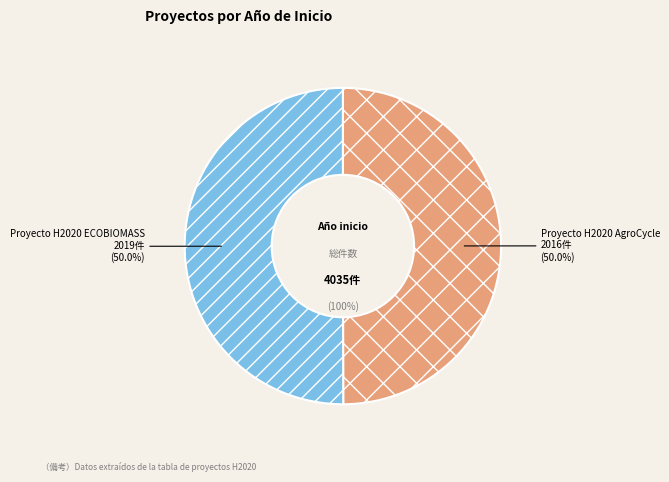

Count the number of slices in the pie.

2